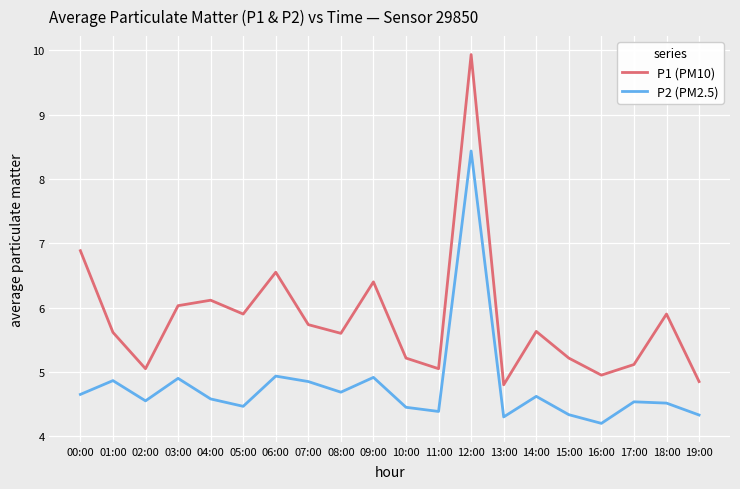

What is the average value of the P2 (PM2.5) series?

4.8